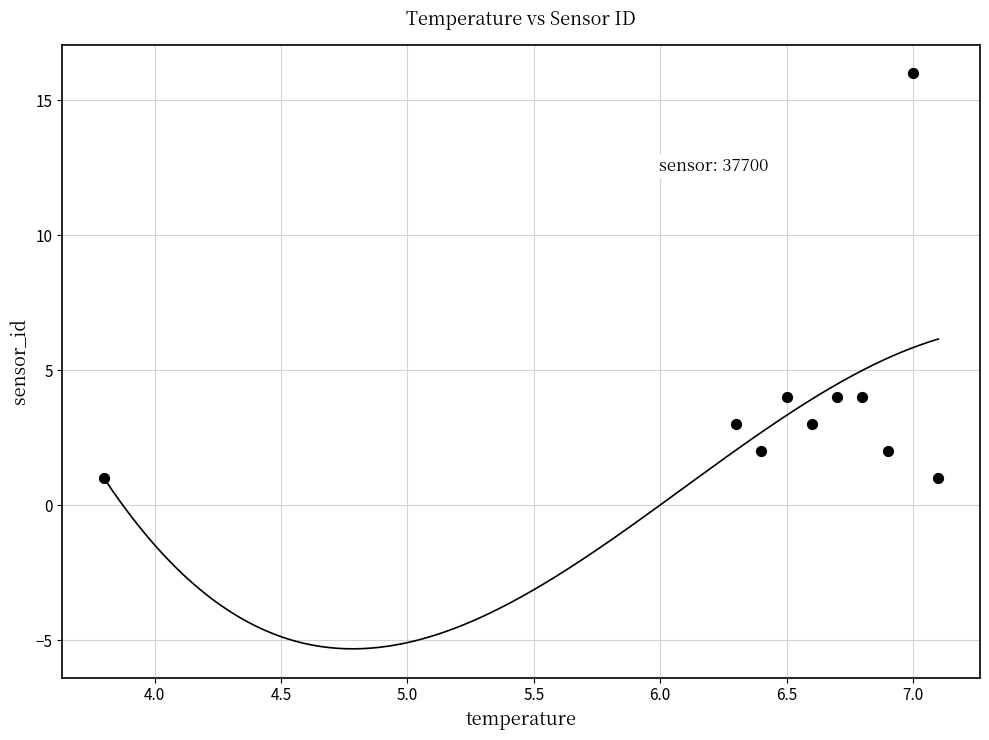

What is the range of Y values (max minus min)?

15